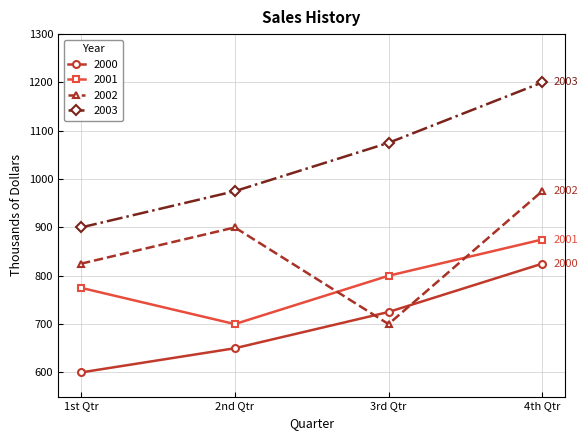

What is the difference between the 2002 values at 4th Qtr and 2nd Qtr?

75